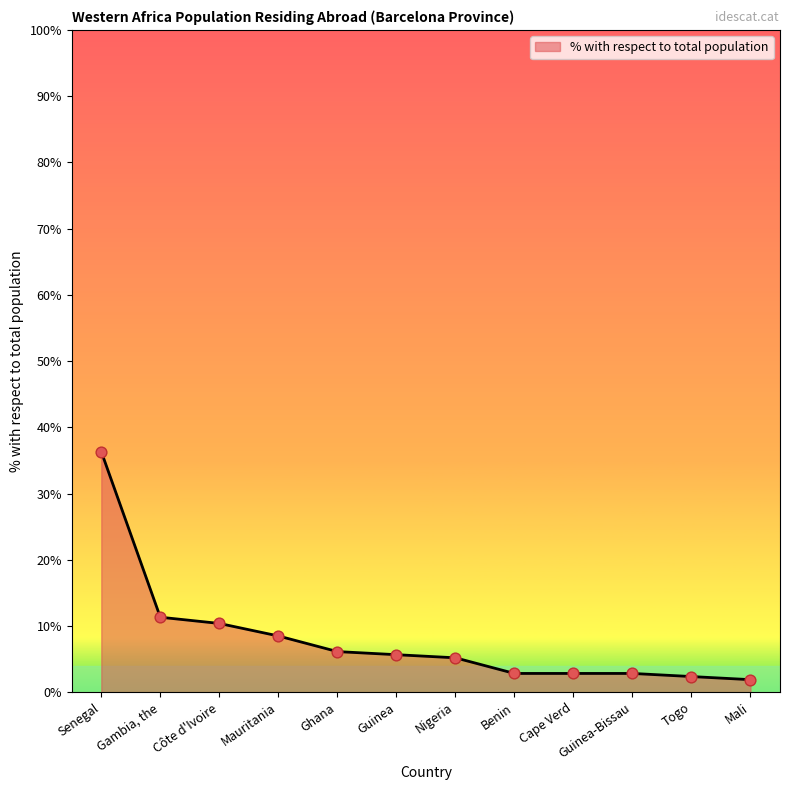

Approximately how many times larger is the value at Ghana compared to Togo?

2.6